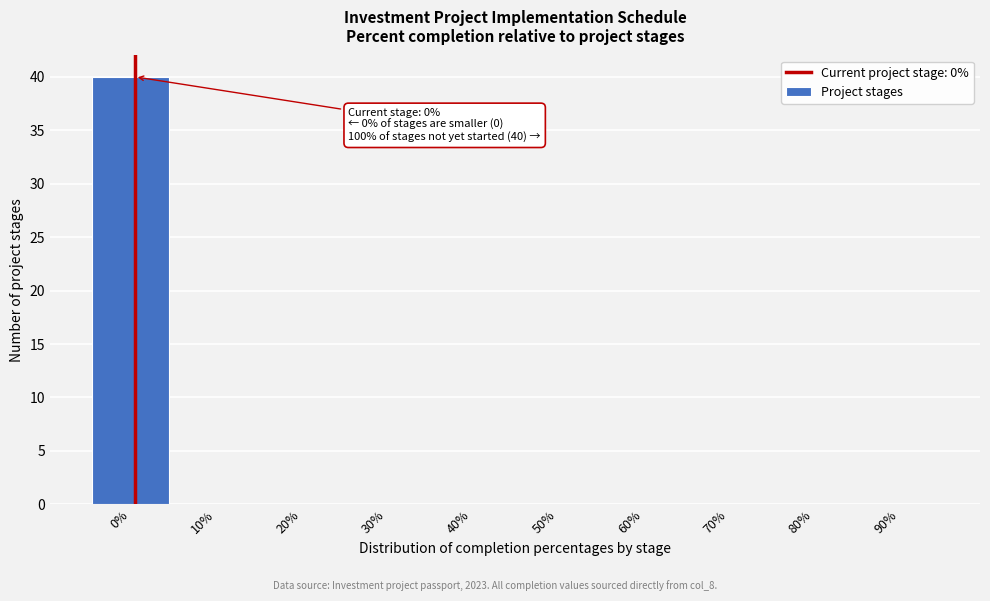

Reading left to right, extract all data points from this chart.

0%=40	10%=0	20%=0	30%=0	40%=0	50%=0	60%=0	70%=0	80%=0	90%=0